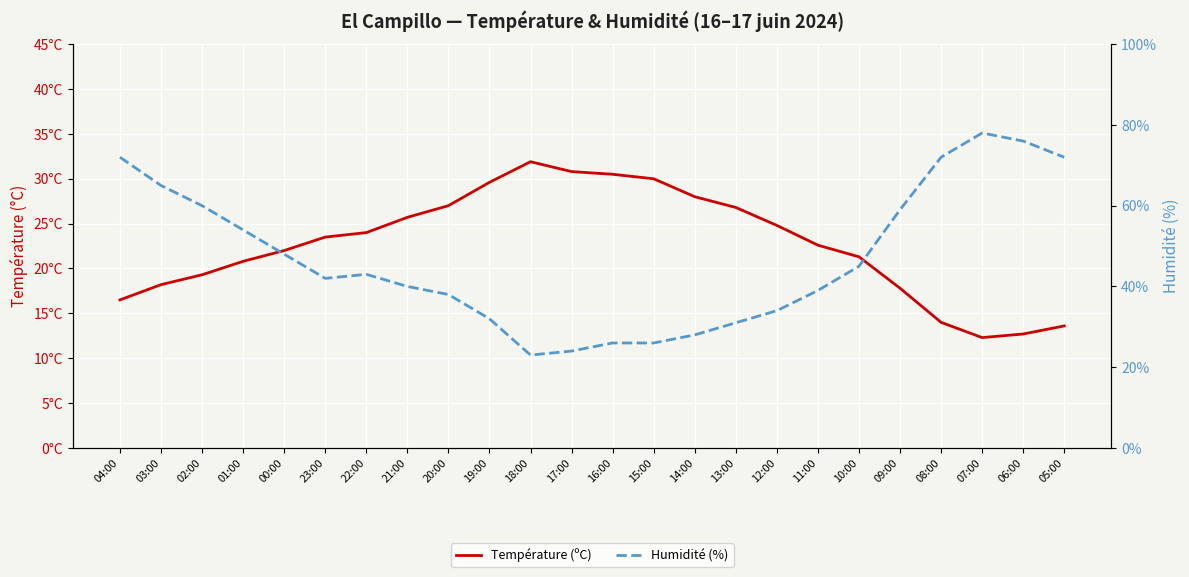

What is the lowest value of the Humidité (%) series?

23.0